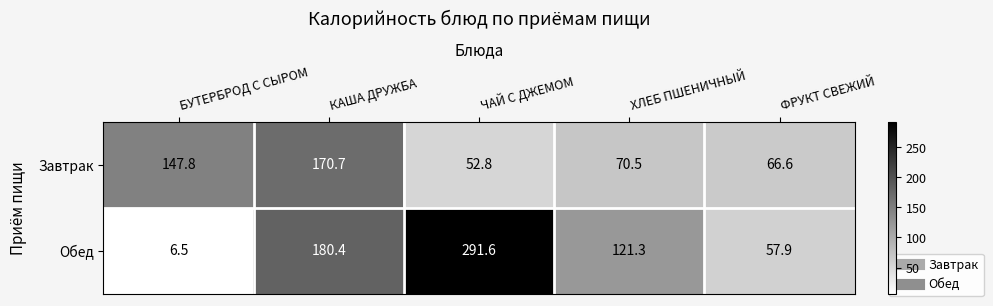

What is the maximum value shown in the chart?

291.6